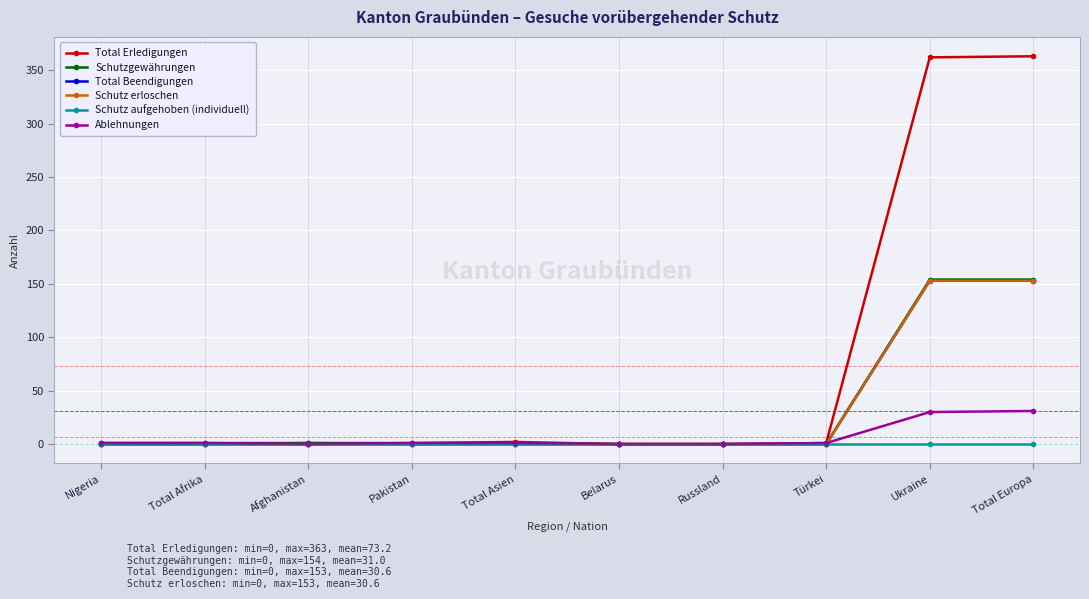

What is the difference between the second highest and second lowest values in the Total Erledigungen series?

362